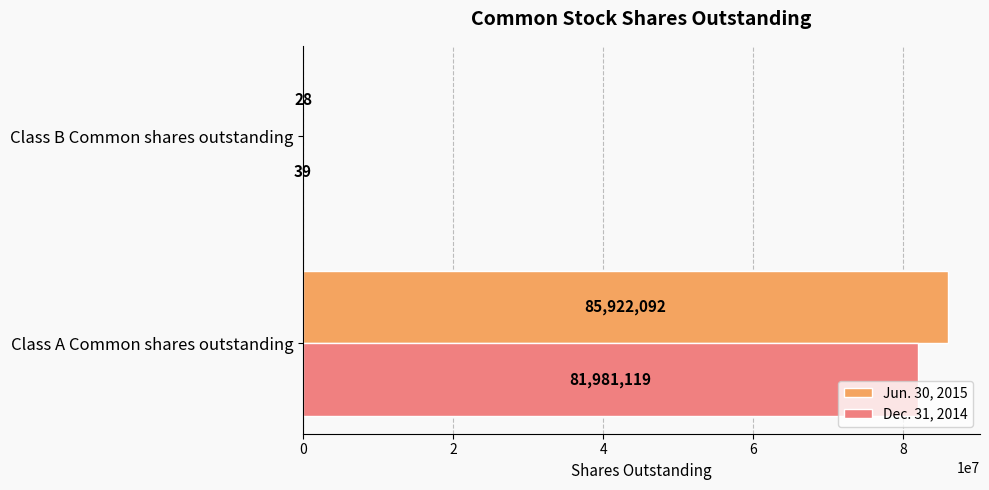

Is it true that Jun. 30, 2015 equals 85922092 at Class A Common shares outstanding?

True